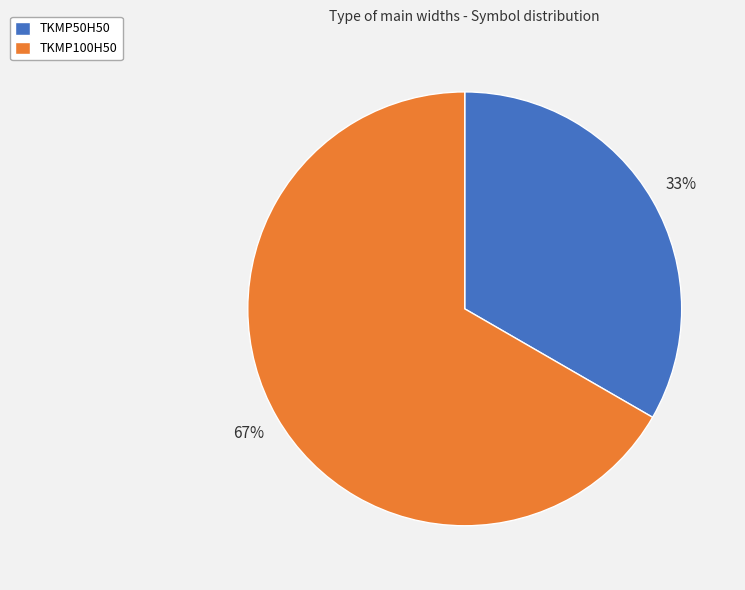

To the nearest percent, what percentage of the pie is TKMP100H50?

67%